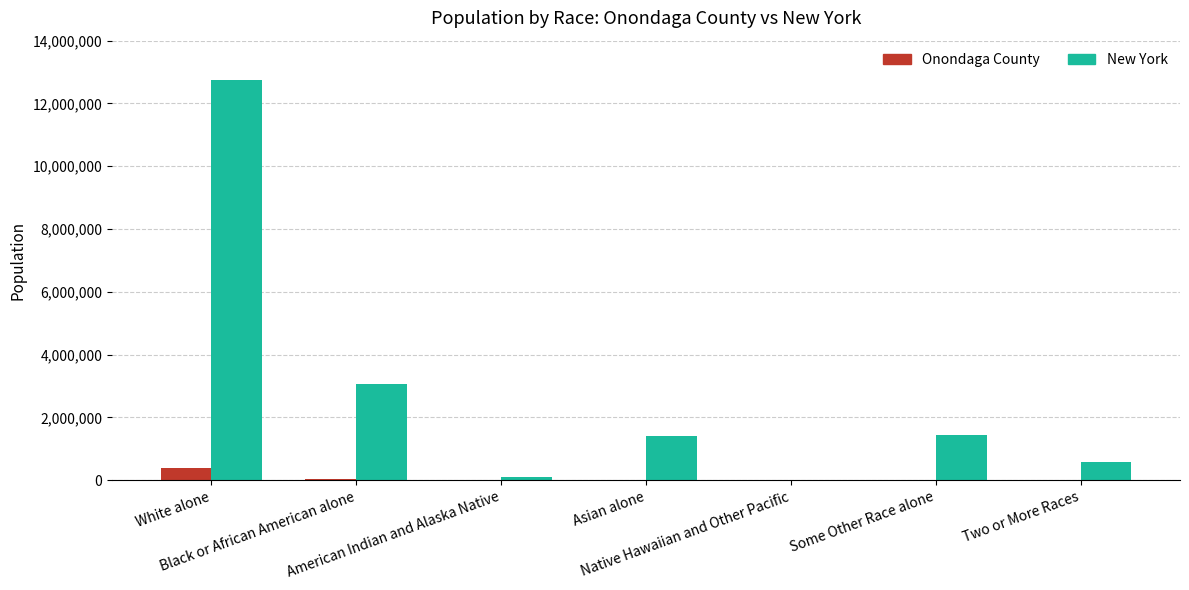

What is the maximum value shown in the chart?

12740974